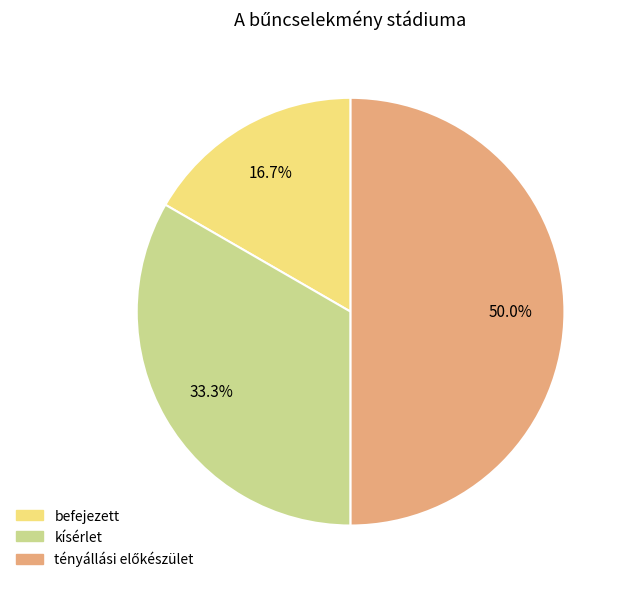

What is the ratio of the value at kísérlet to the value at befejezett?

2.0